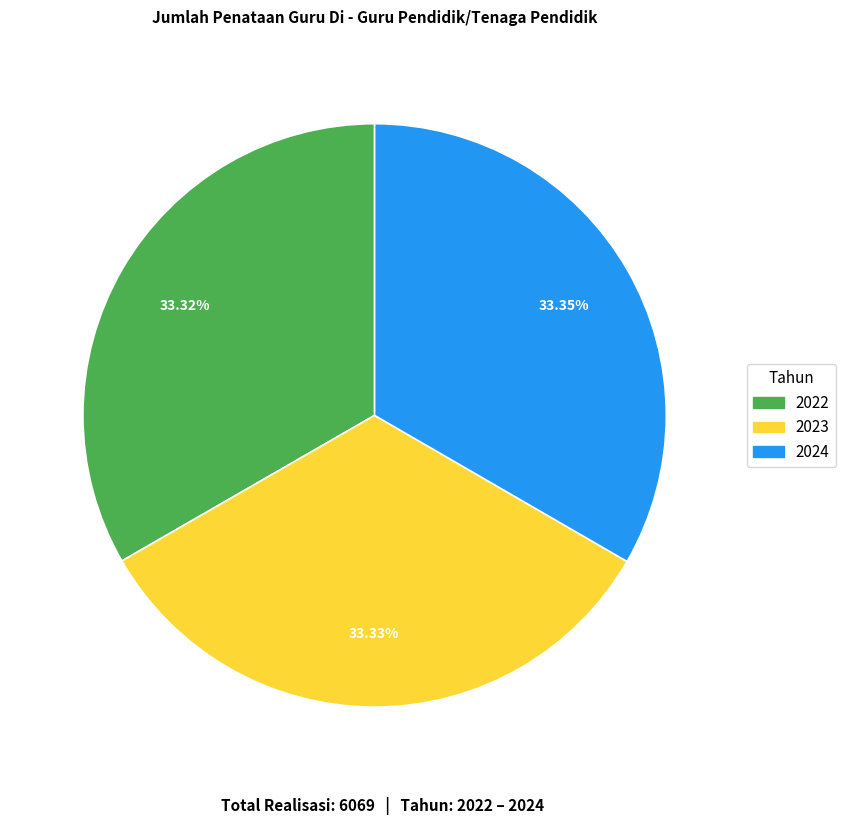

What percentage do 2022 and 2024 together represent?

66.7%